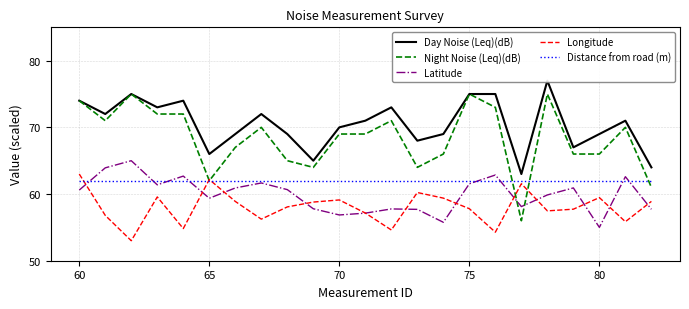

How many categories are shown in the chart?

23